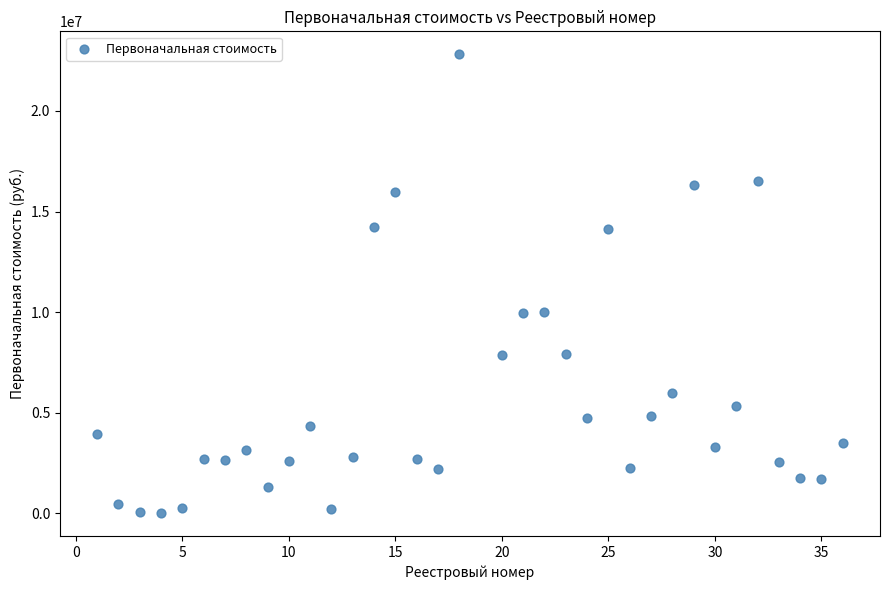

What is the range of Y values (max minus min)?

22810266.0